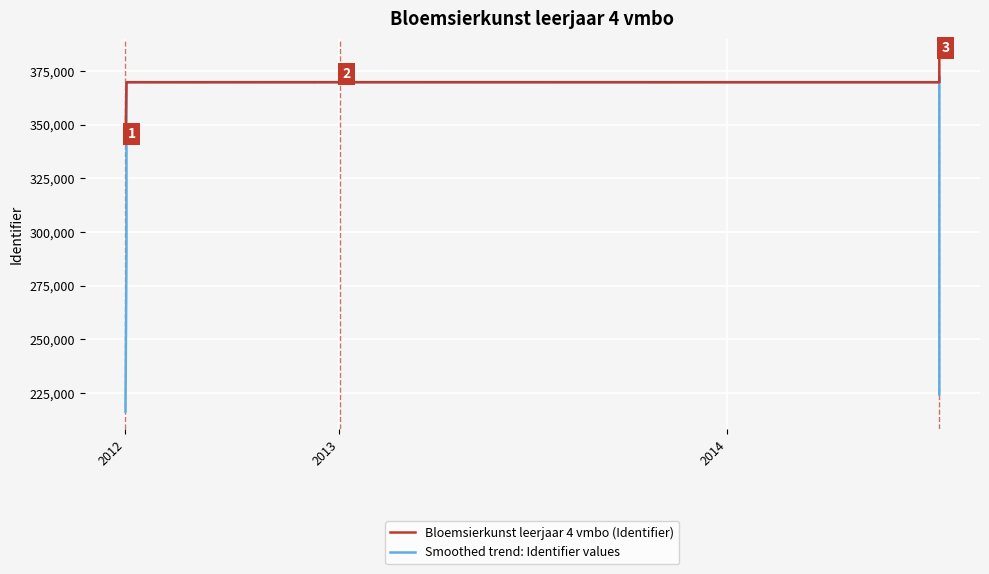

How many values in the Bloemsierkunst leerjaar 4 vmbo (Identifier) series are below 369807?

13